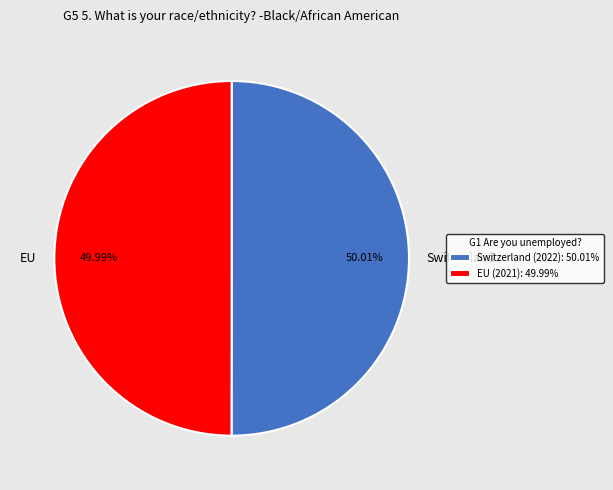

Do EU and Switzerland together represent more than half of the pie?

Yes